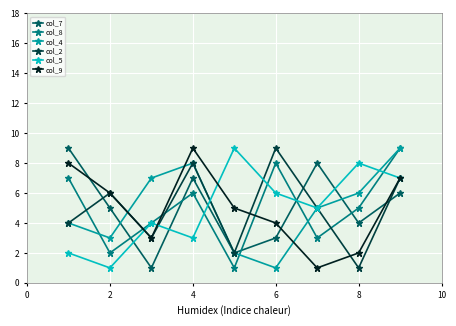

What is the greatest value displayed?

9